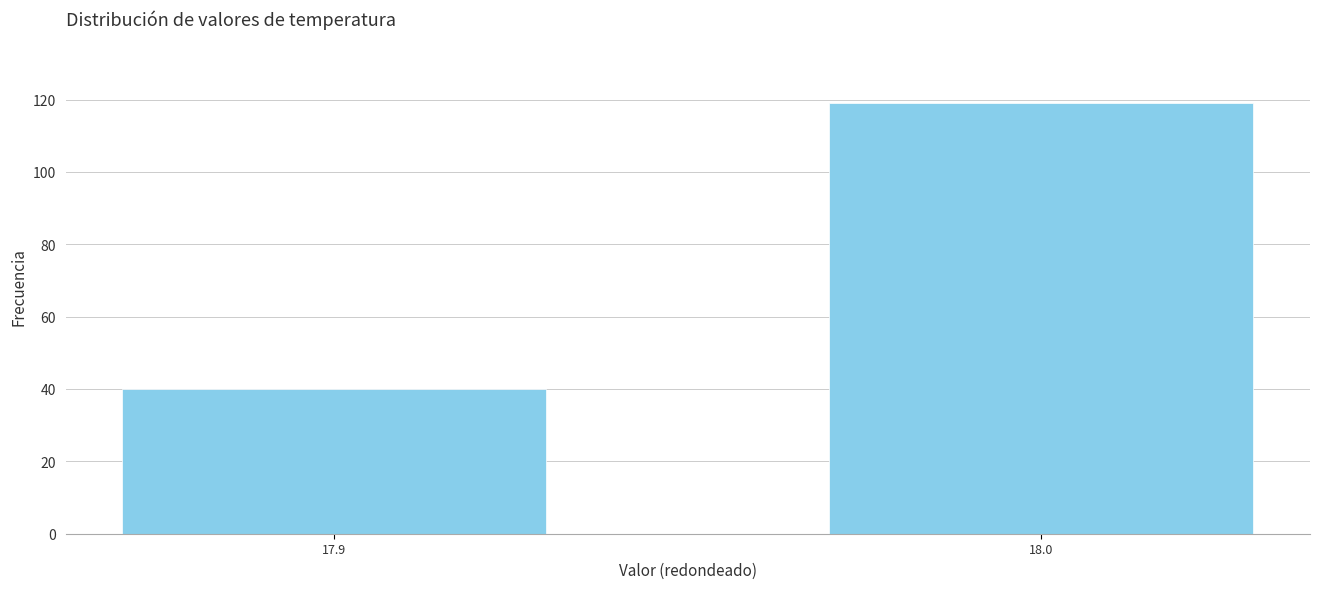

Reading left to right, transcribe all the data shown in this chart.

17.9=40	18.0=119